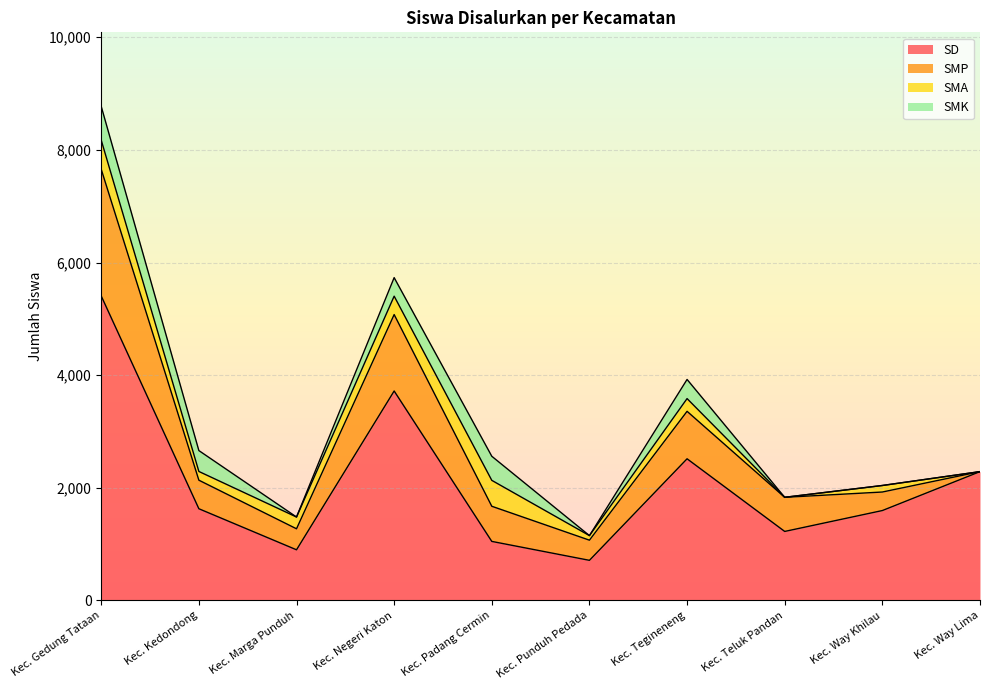

Where does the SMK series first go above 329?

Kec. Gedung Tataan